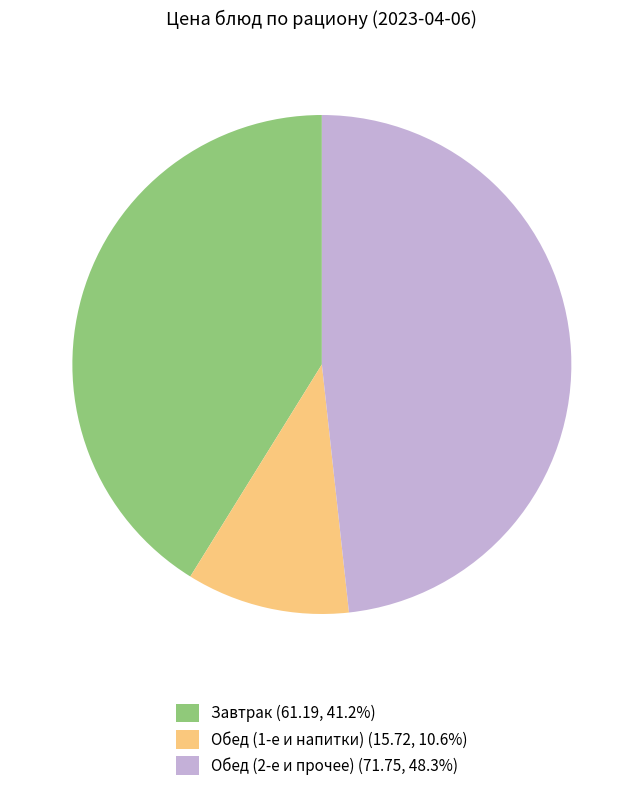

Approximately how many times larger is the value at Обед (2-е и прочее) (71.75, 48.3%) compared to Завтрак (61.19, 41.2%)?

1.2